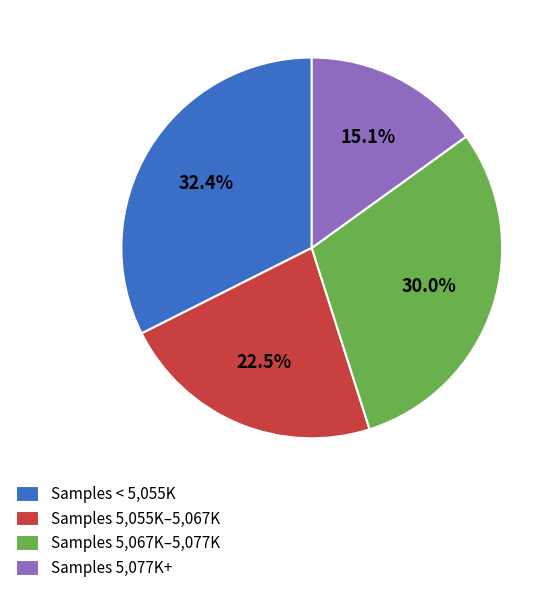

How many slices are in this pie chart?

4